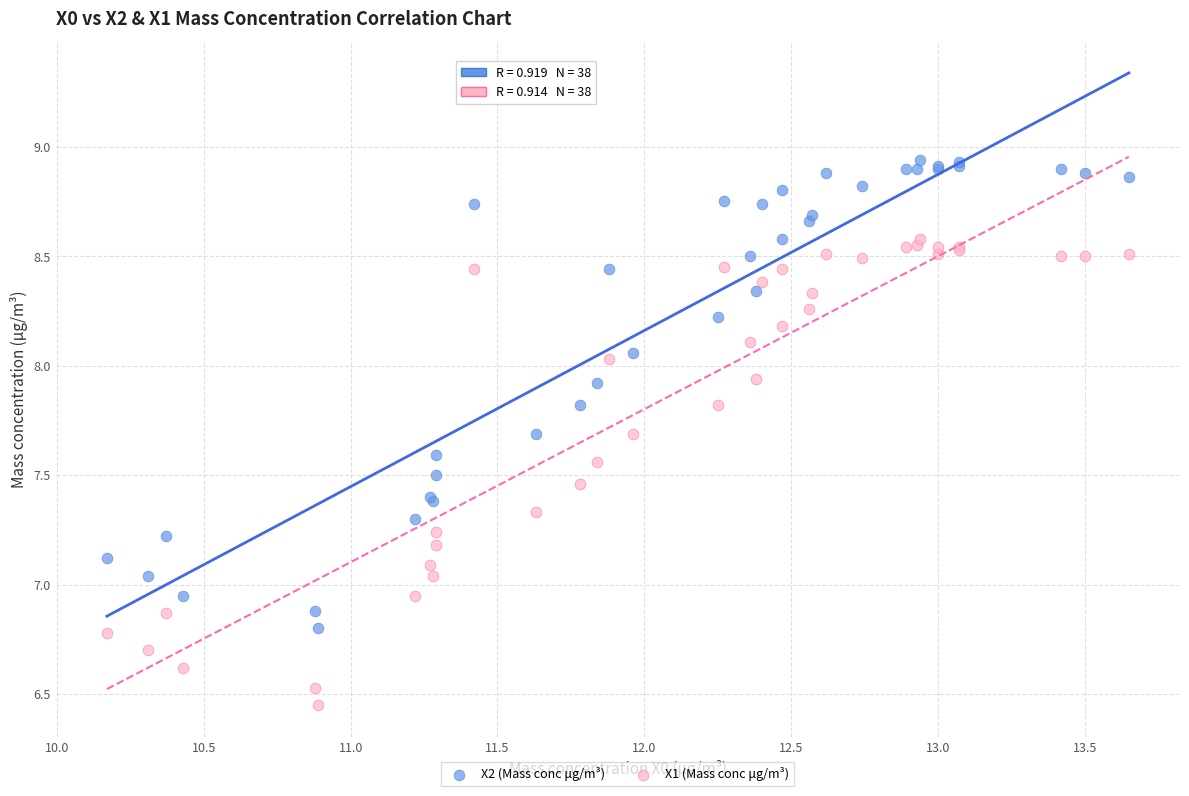

Which series contains the highest Y value?

X2 (Mass conc μg/m³)